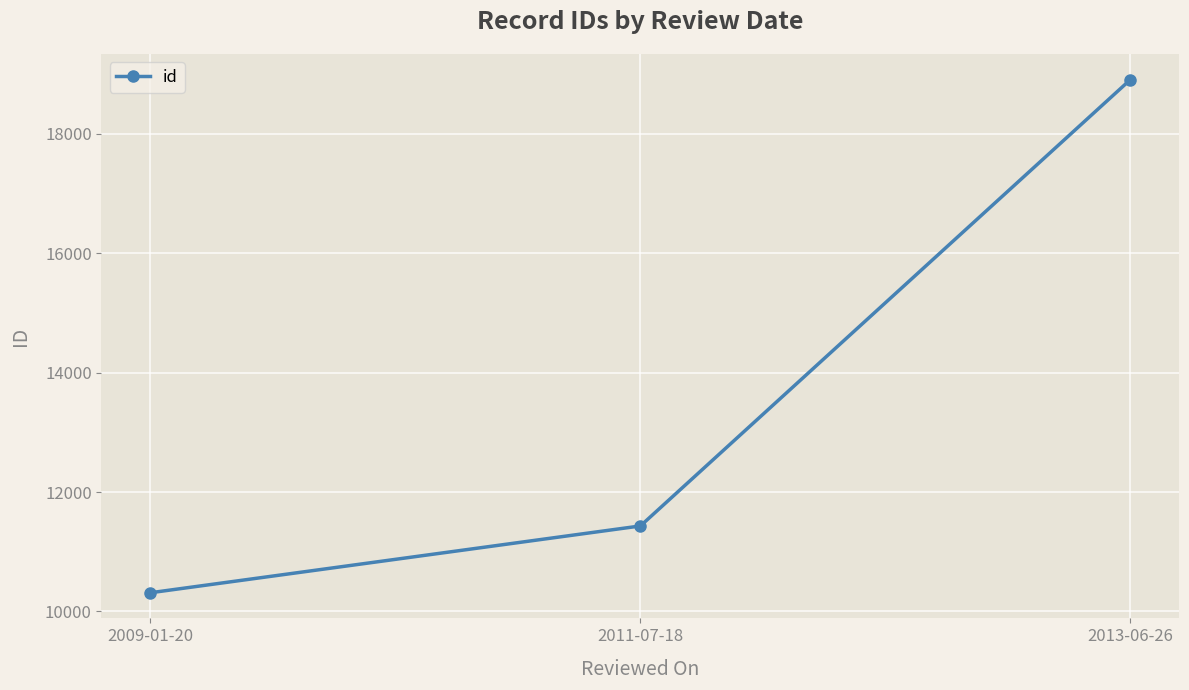

The chart shows a value of 18909 at 2013-06-26. True or false?

True